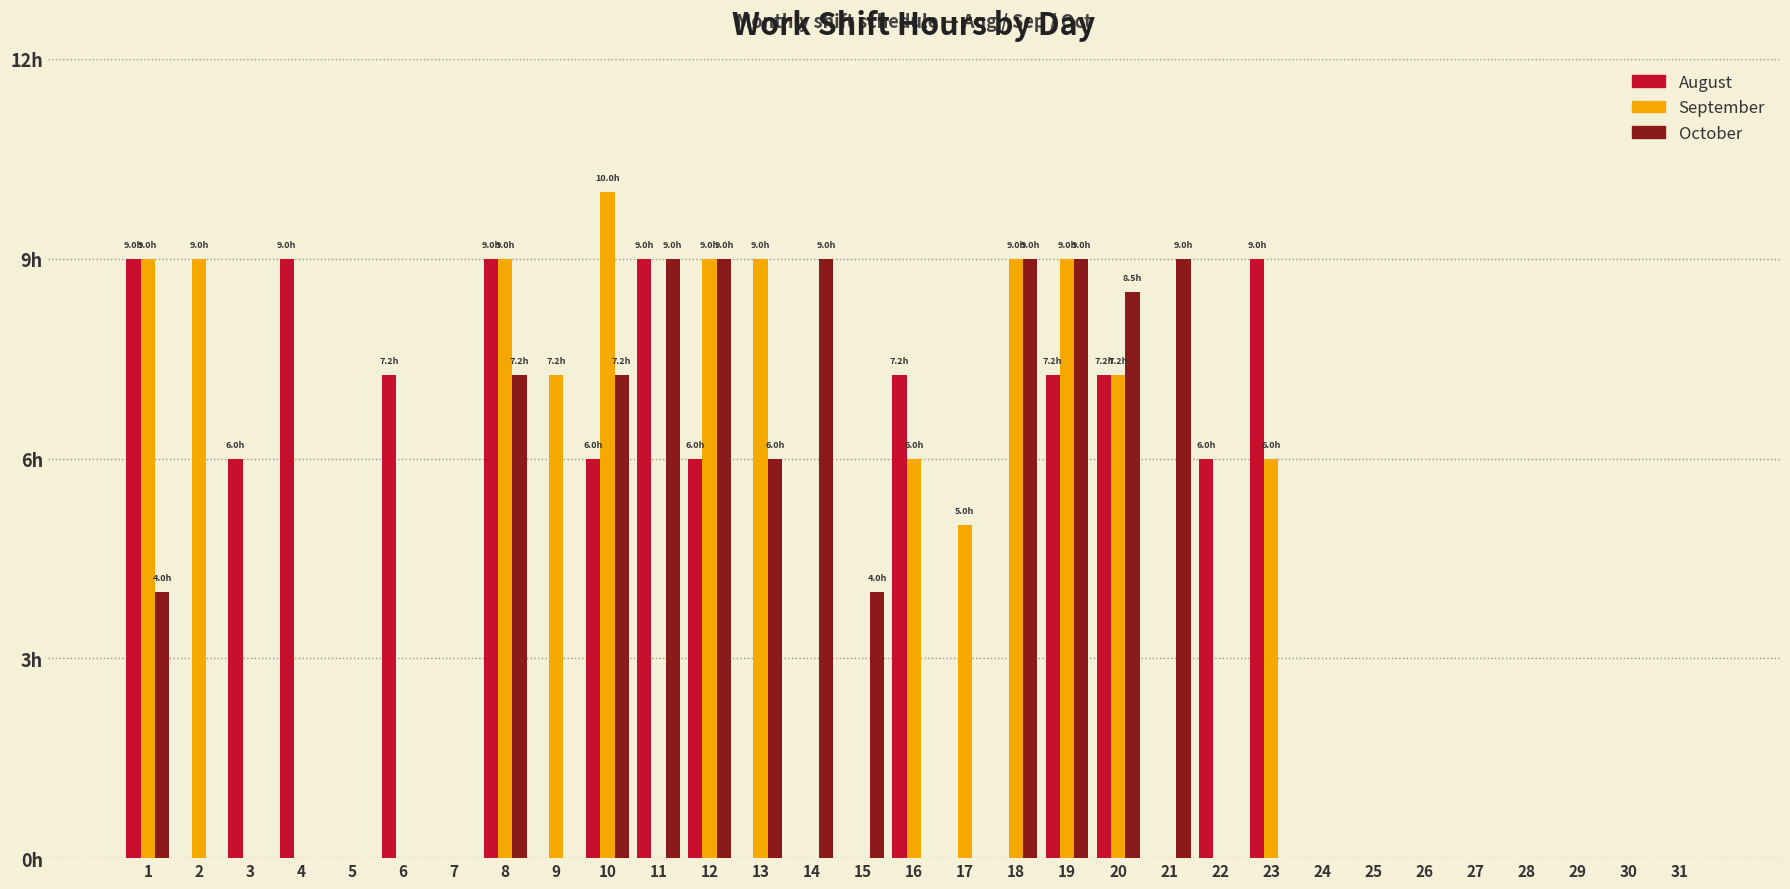

How many bars are there in total?

93